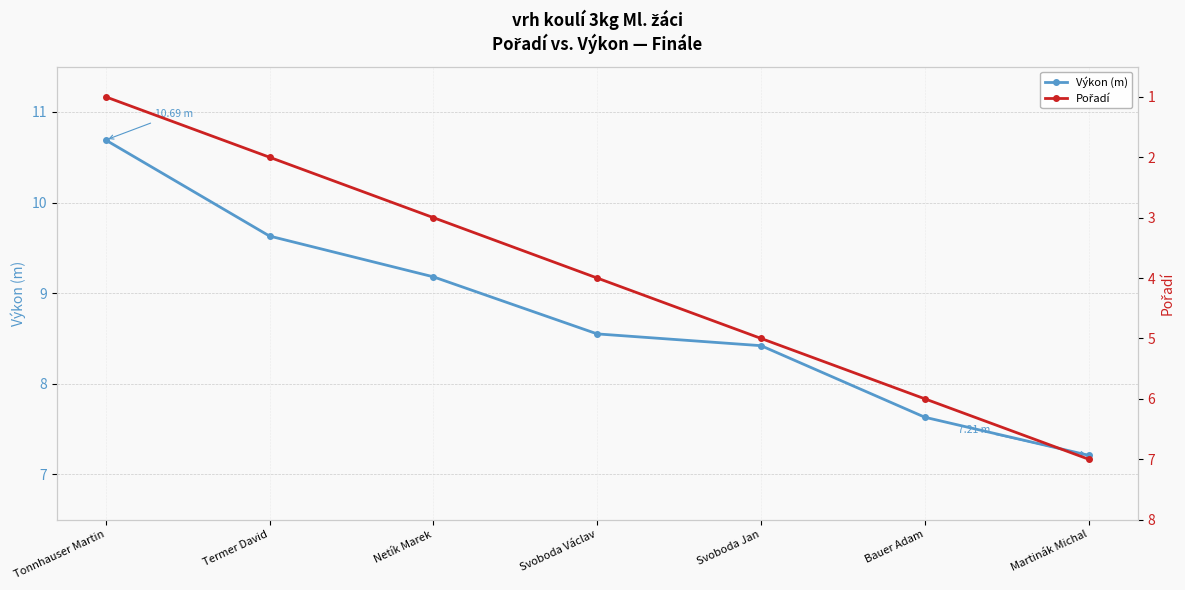

Where does the Výkon (m) series first go above 8?

Tonnhauser Martin